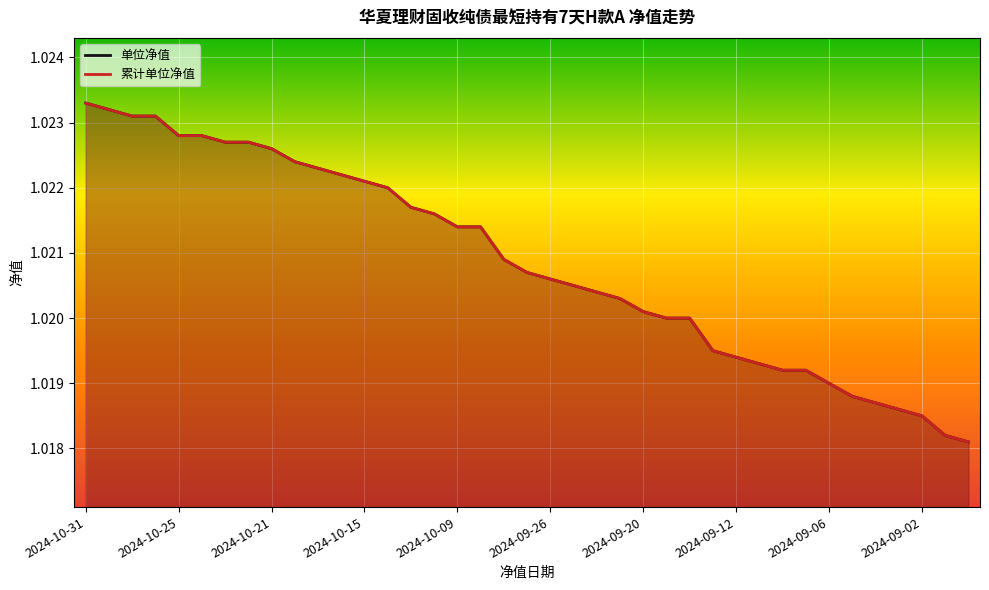

True or false: 累计单位净值 and 单位净值 intersect in this chart.

False